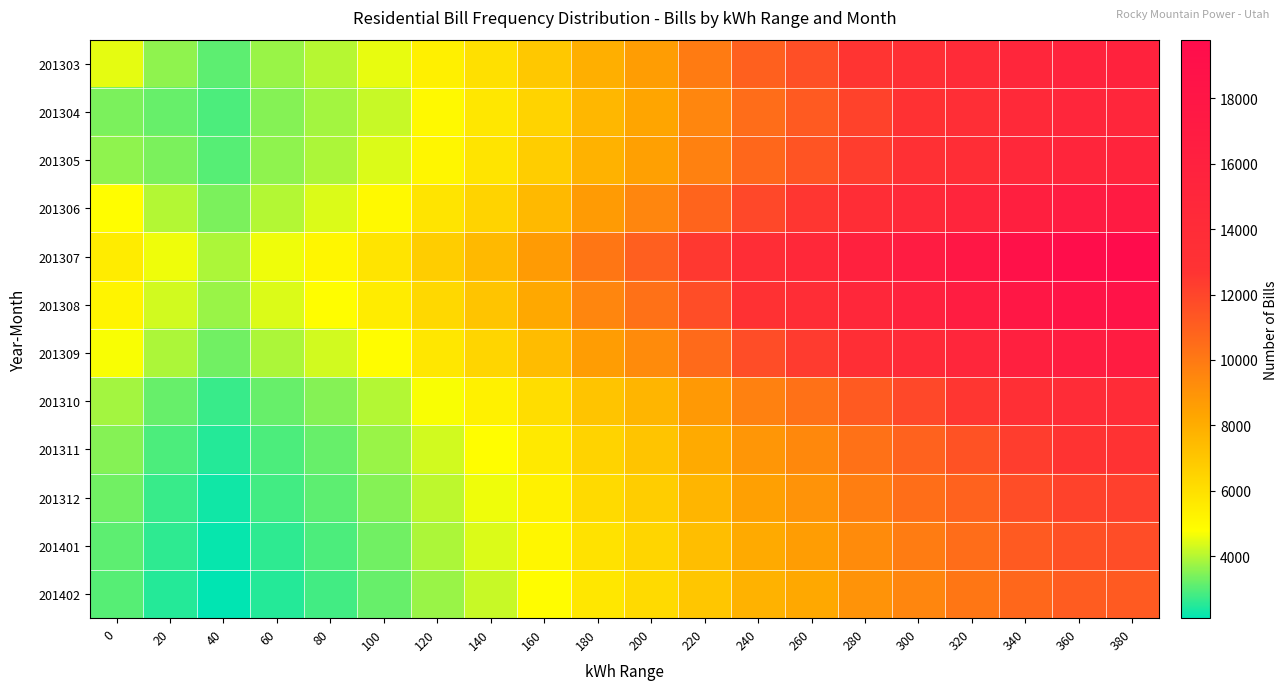

Reading left to right, list all the values displayed in this chart.

201303: 0=4506.2	20=3590.6	40=3100.7	60=3716.4	80=4006.8	100=4529.7	120=5317.0	140=5984.4	160=6927.9	180=7918.4	200=8622.8	220=9941.5	240=10973.3	260=11624.7	280=12649.4	300=13420.4	320=14115.1	340=15019.8	360=15546.8	380=15688.2
201304: 0=3400.0	20=3200.0	40=2900.0	60=3500.0	80=3800.0	100=4200.0	120=5000.0	140=5700.0	160=6500.0	180=7600.0	200=8300.0	220=9500.0	240=10500.0	260=11200.0	280=12100.0	300=12900.0	320=13600.0	340=14500.0	360=15000.0	380=15100.0
201305: 0=3600.0	20=3400.0	40=3000.0	60=3600.0	80=3900.0	100=4400.0	120=5100.0	140=5800.0	160=6700.0	180=7800.0	200=8500.0	220=9700.0	240=10700.0	260=11400.0	280=12300.0	300=13100.0	320=13800.0	340=14700.0	360=15200.0	380=15400.0
201306: 0=4800.0	20=4000.0	40=3400.0	60=4000.0	80=4400.0	100=5000.0	120=5800.0	140=6500.0	160=7500.0	180=8700.0	200=9500.0	220=10800.0	240=11900.0	260=12600.0	280=13700.0	300=14500.0	320=15300.0	340=16300.0	360=16900.0	380=17000.0
201307: 0=5500.0	20=4600.0	40=3900.0	60=4600.0	80=5100.0	100=5800.0	120=6700.0	140=7500.0	160=8700.0	180=10100.0	200=11000.0	220=12500.0	240=13800.0	260=14600.0	280=15900.0	300=16900.0	320=17800.0	340=18900.0	360=19600.0	380=19800.0
201308: 0=5200.0	20=4300.0	40=3700.0	60=4400.0	80=4800.0	100=5500.0	120=6300.0	140=7100.0	160=8200.0	180=9500.0	200=10300.0	220=11700.0	240=12900.0	260=13700.0	280=14900.0	300=15800.0	320=16700.0	340=17800.0	360=18400.0	380=18600.0
201309: 0=4700.0	20=3900.0	40=3300.0	60=3900.0	80=4300.0	100=4900.0	120=5700.0	140=6400.0	160=7400.0	180=8600.0	200=9300.0	220=10600.0	240=11700.0	260=12400.0	280=13500.0	300=14300.0	320=15100.0	340=16100.0	360=16700.0	380=16800.0
201310: 0=3800.0	20=3200.0	40=2700.0	60=3200.0	80=3500.0	100=4000.0	120=4700.0	140=5300.0	160=6100.0	180=7100.0	200=7700.0	220=8800.0	240=9700.0	260=10300.0	280=11200.0	300=11900.0	320=12600.0	340=13400.0	360=13900.0	380=14000.0
201311: 0=3500.0	20=2900.0	40=2500.0	60=2900.0	80=3200.0	100=3700.0	120=4300.0	140=4800.0	160=5600.0	180=6500.0	200=7100.0	220=8100.0	240=8900.0	260=9400.0	280=10300.0	300=10900.0	320=11500.0	340=12300.0	360=12700.0	380=12800.0
201312: 0=3300.0	20=2700.0	40=2300.0	60=2800.0	80=3100.0	100=3500.0	120=4100.0	140=4600.0	160=5300.0	180=6200.0	200=6700.0	220=7700.0	240=8500.0	260=9000.0	280=9800.0	300=10400.0	320=10900.0	340=11700.0	360=12100.0	380=12200.0
201401: 0=3100.0	20=2600.0	40=2200.0	60=2600.0	80=2900.0	100=3300.0	120=3900.0	140=4400.0	160=5100.0	180=5900.0	200=6400.0	220=7300.0	240=8100.0	260=8600.0	280=9300.0	300=9900.0	320=10500.0	340=11200.0	360=11600.0	380=11700.0
201402: 0=3000.0	20=2500.0	40=2100.0	60=2500.0	80=2800.0	100=3200.0	120=3700.0	140=4200.0	160=4900.0	180=5700.0	200=6200.0	220=7000.0	240=7800.0	260=8200.0	280=9000.0	300=9500.0	320=10100.0	340=10700.0	360=11100.0	380=11200.0